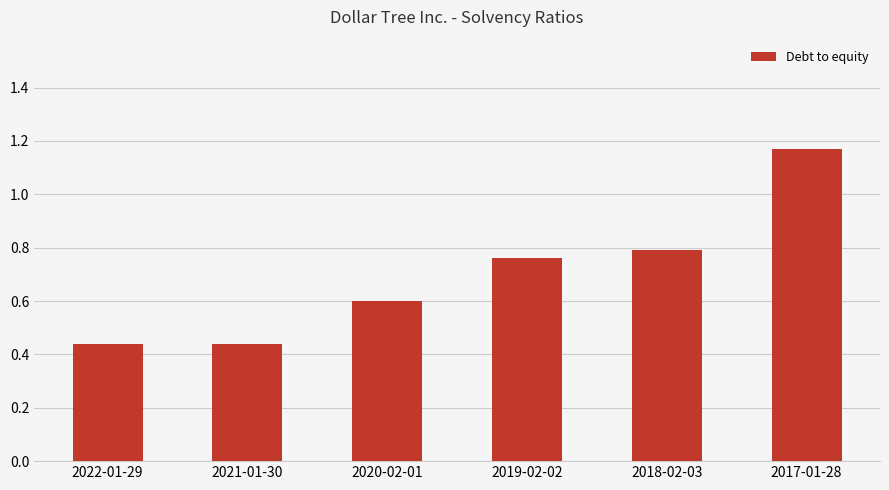

At which category does the chart reach its peak across all series?

2017-01-28